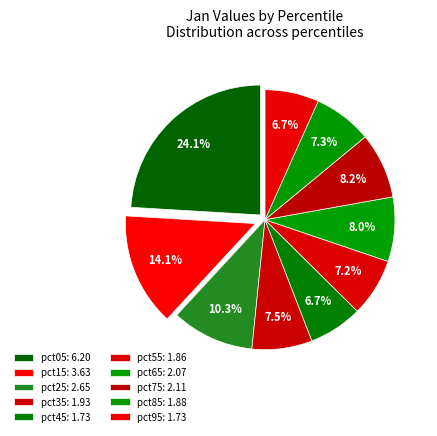

What is the smallest slice in the pie chart?

pct45